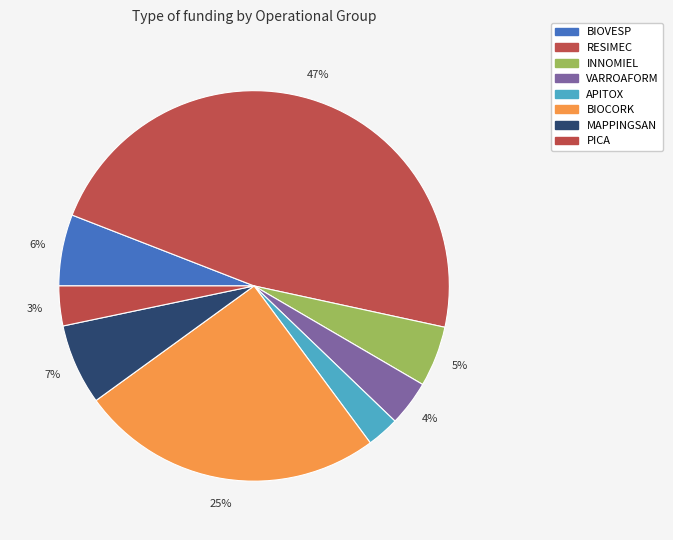

How many slices are in this pie chart?

8